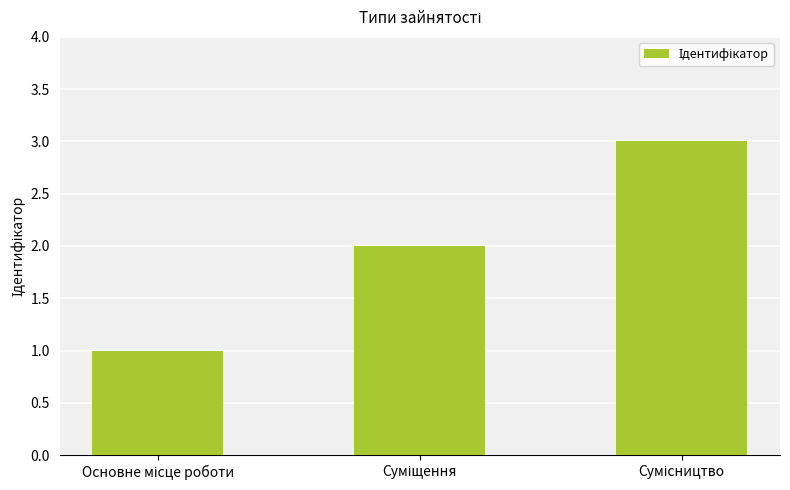

What is the greatest value displayed?

3